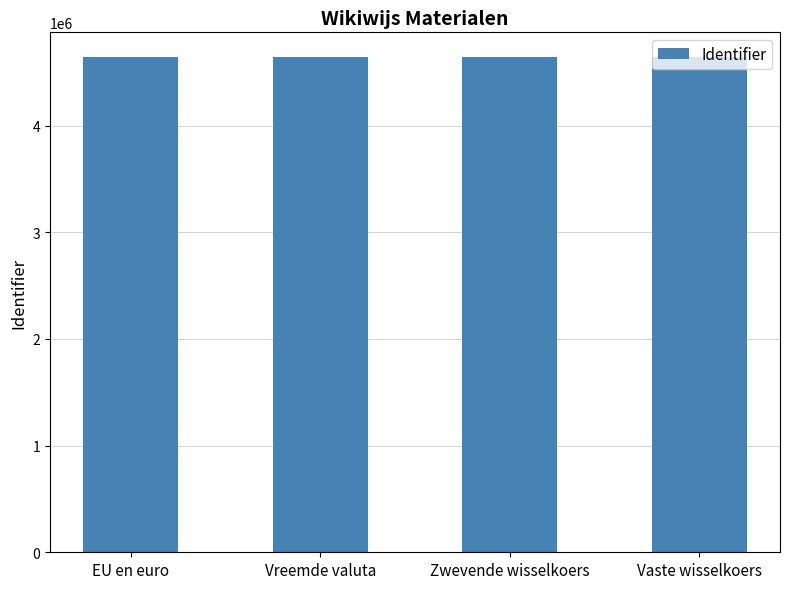

What is the maximum value shown in the chart?

4641980